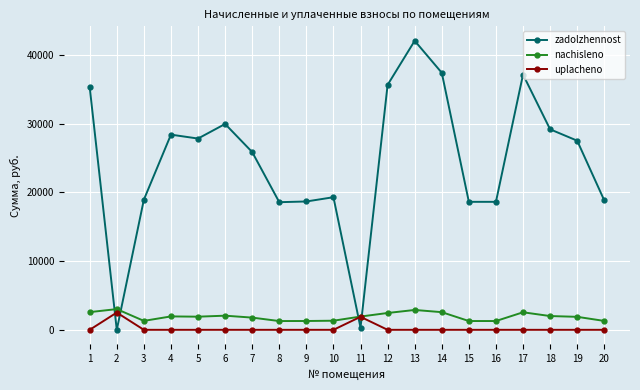

What is the average value of the nachisleno series?

1929.5